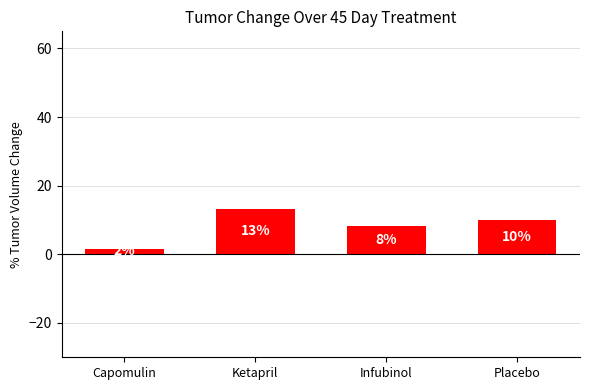

How many bars are there in total?

4